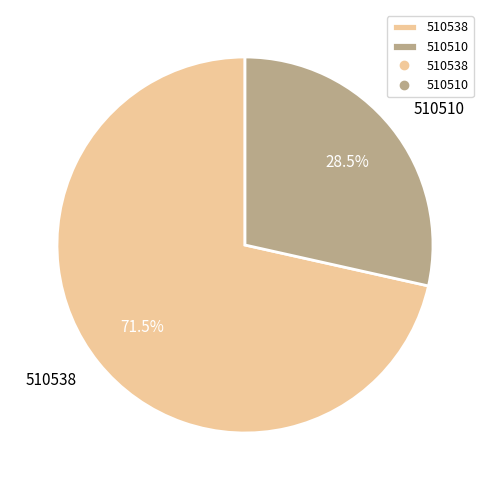

Between 510510 and 510538, which is larger?

510538